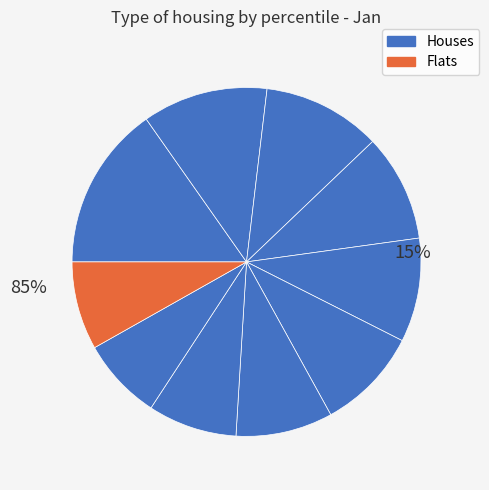

How many segments does this pie chart have?

10